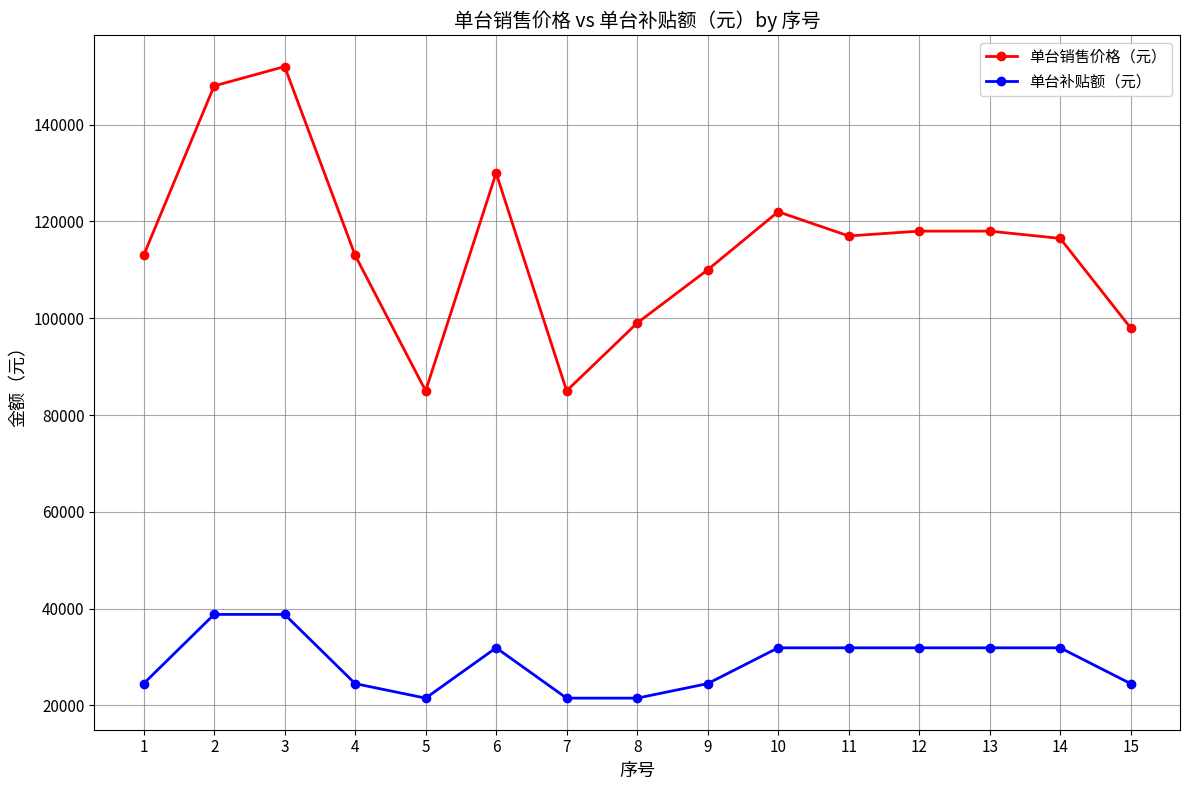

True or false: 单台销售价格（元） and 单台补贴额（元） cross at least once.

False